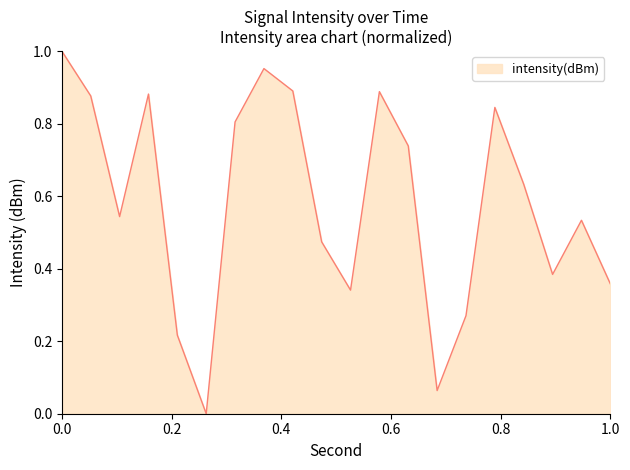

Does the chart display data point markers on the line(s)?

No